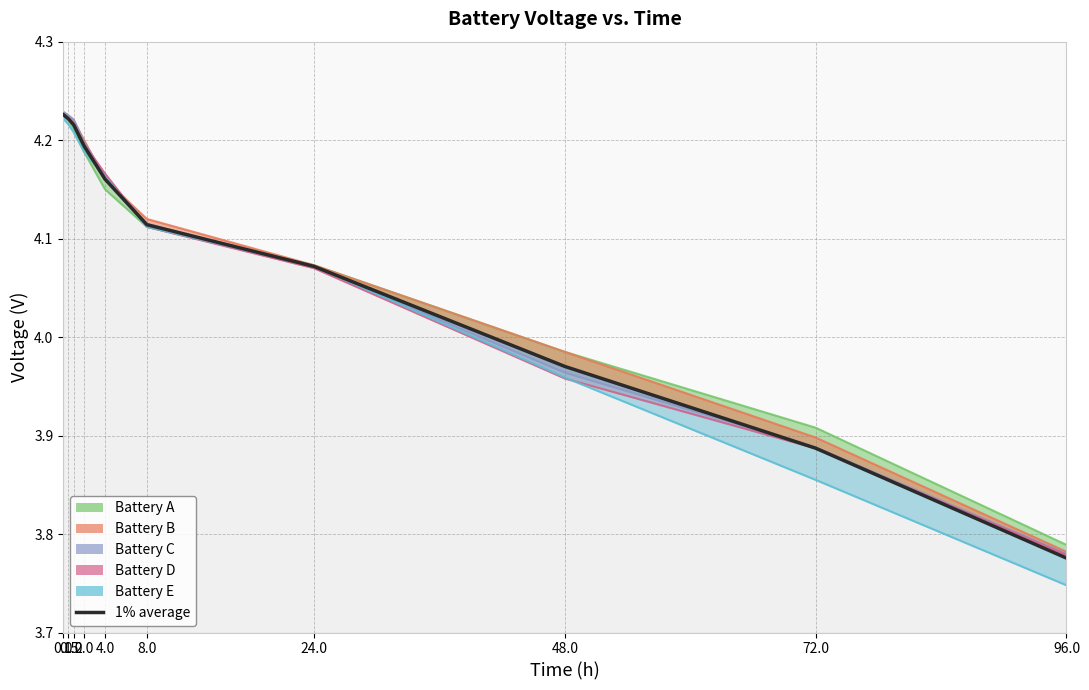

What is the value of the 5th point from the left?

4.2